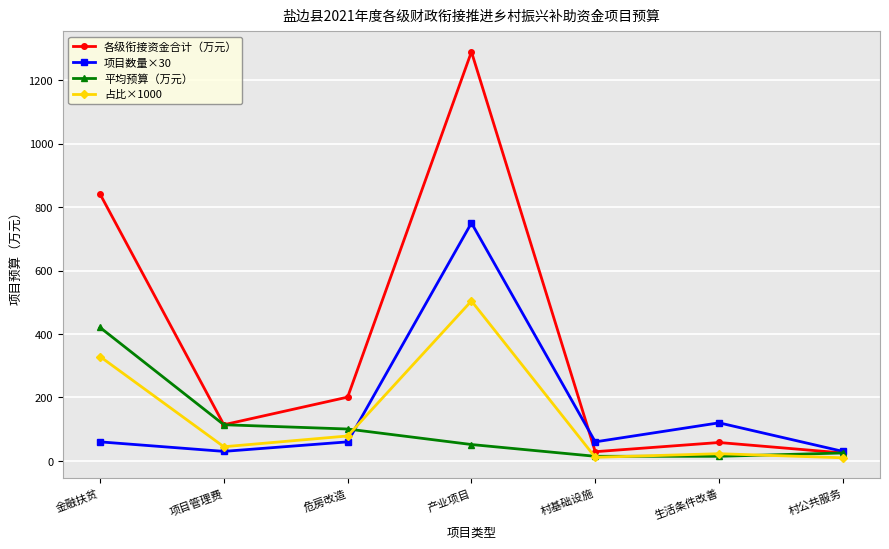

What is the average value of the 各级衔接资金合计（万元） series?

365.4